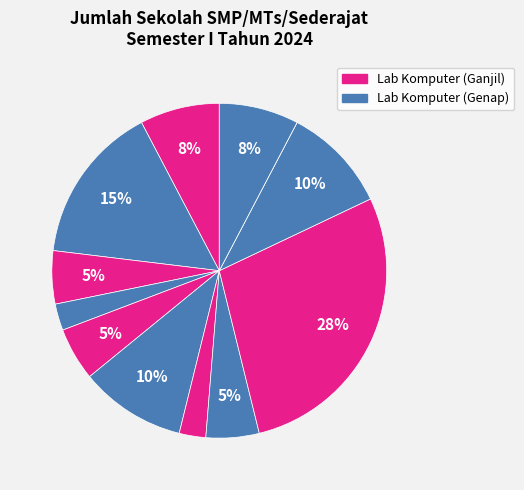

Is there any slice that represents more than half of the pie?

No